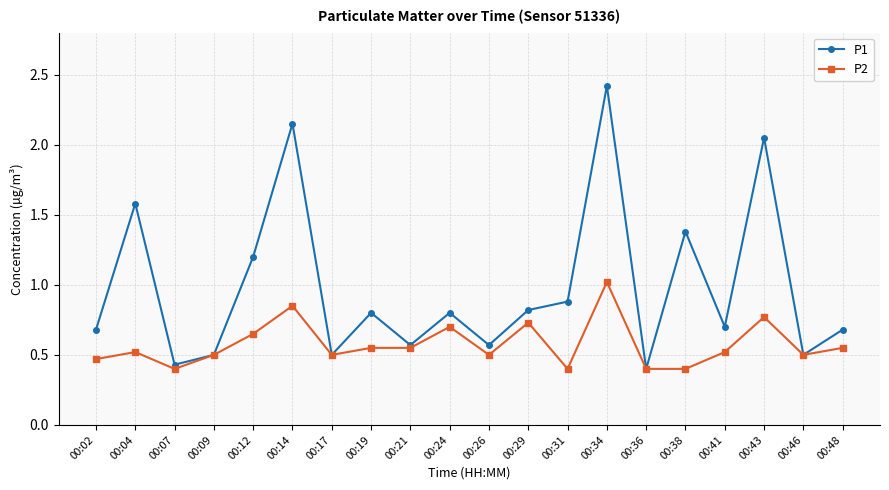

Rank the series by their average value, from lowest to highest.

P2, P1